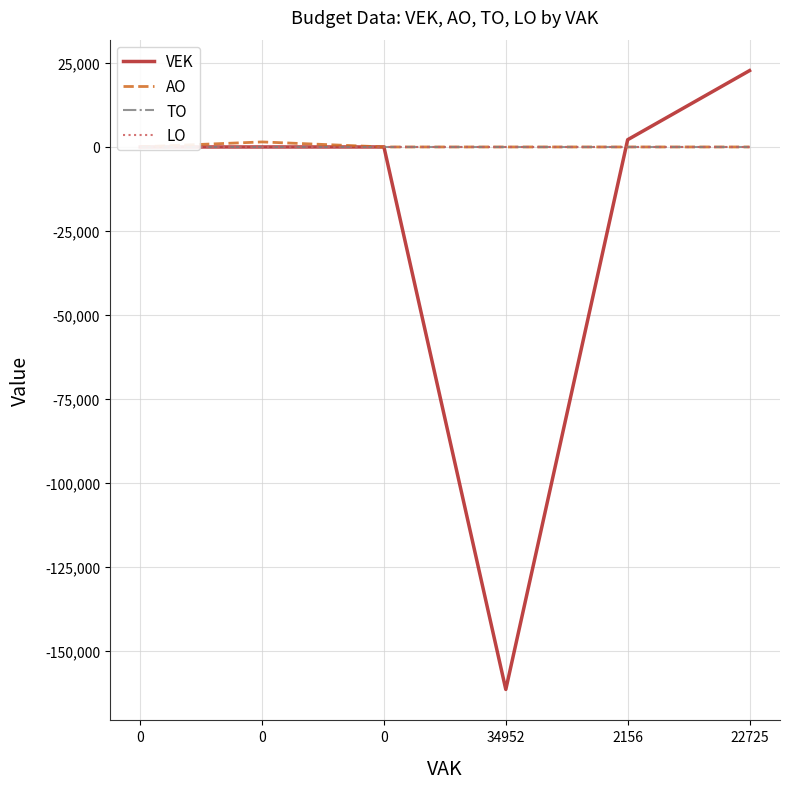

Reading left to right, extract all data points from this chart.

VEK: 0=0	0=0	0=4	34952=-161451	2156=2156	22725=22725
AO: 0=32	0=1497	0=0	34952=0	2156=0	22725=0
TO: 0=0	0=0	0=0	34952=0	2156=0	22725=0
LO: 0=0	0=0	0=0	34952=0	2156=0	22725=0